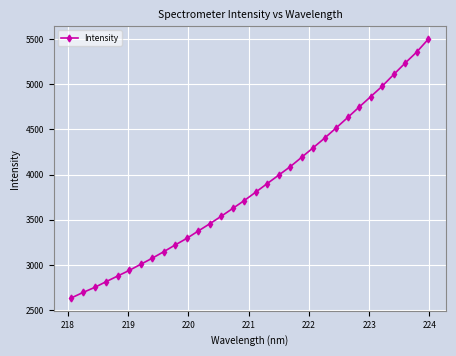

What is the difference between the maximum and minimum values?

2860.5